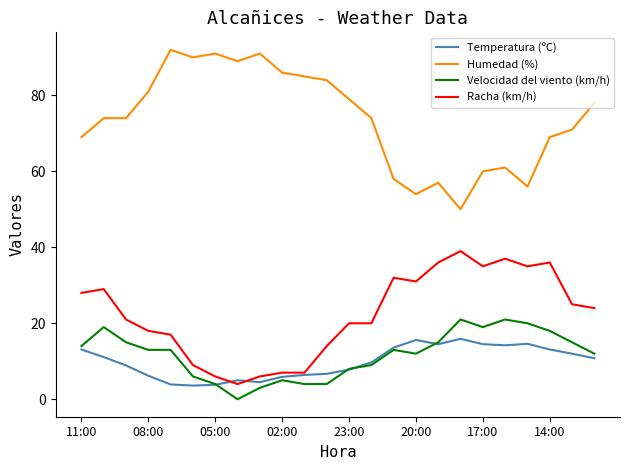

List the series in order of their peak value, highest first.

Humedad (%), Racha (km/h), Velocidad del viento (km/h), Temperatura (ºC)